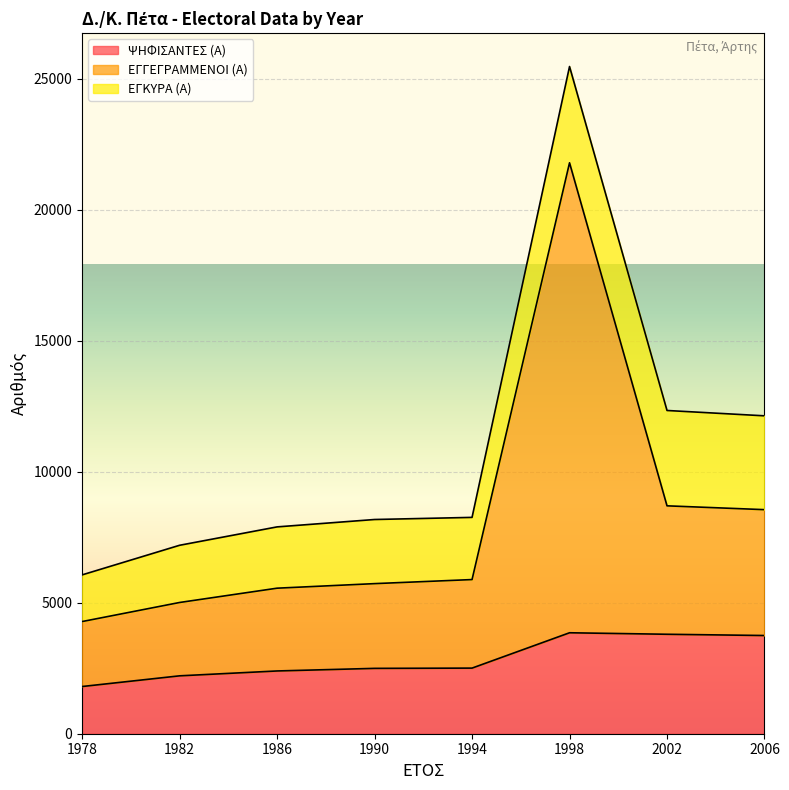

What is the average value of the ΕΓΚΥΡΑ (Α) series?

2753